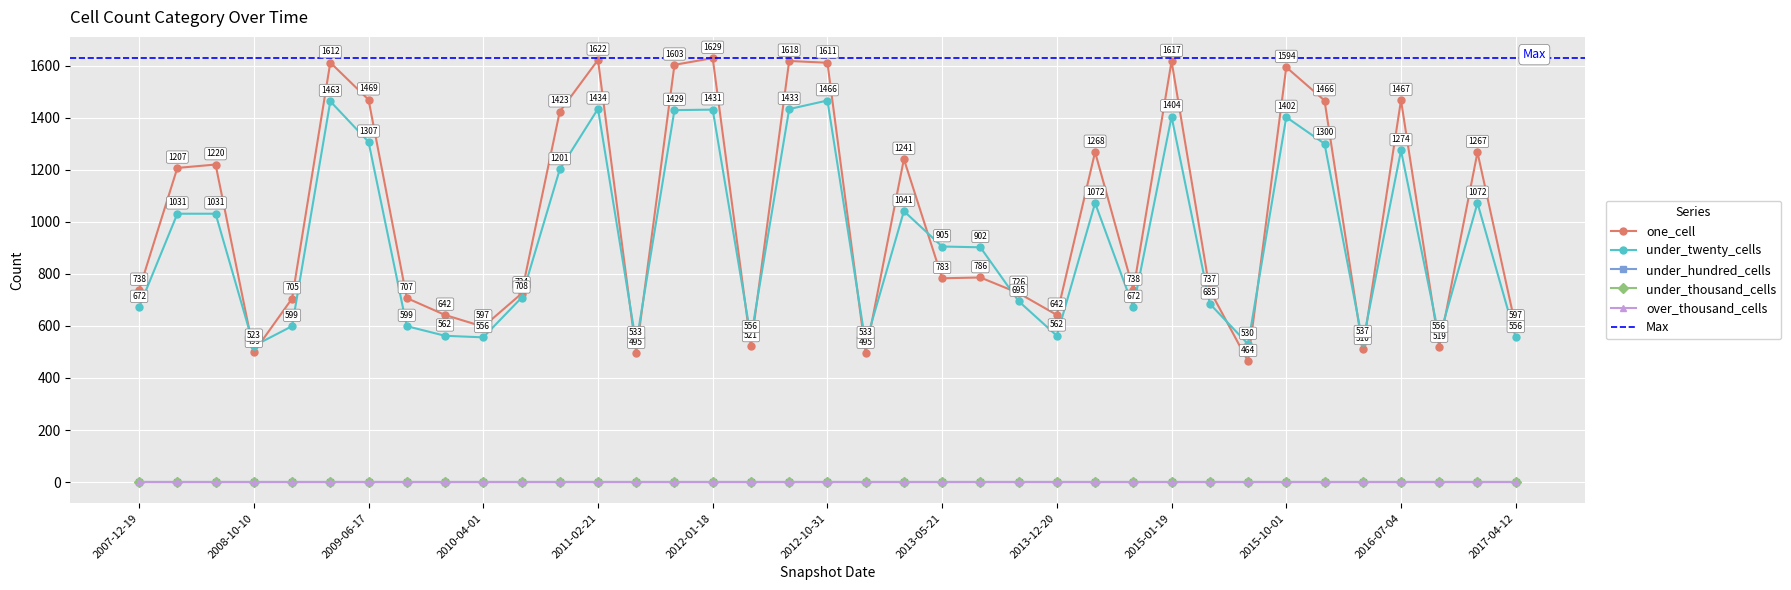

How many lines are shown in the chart?

5